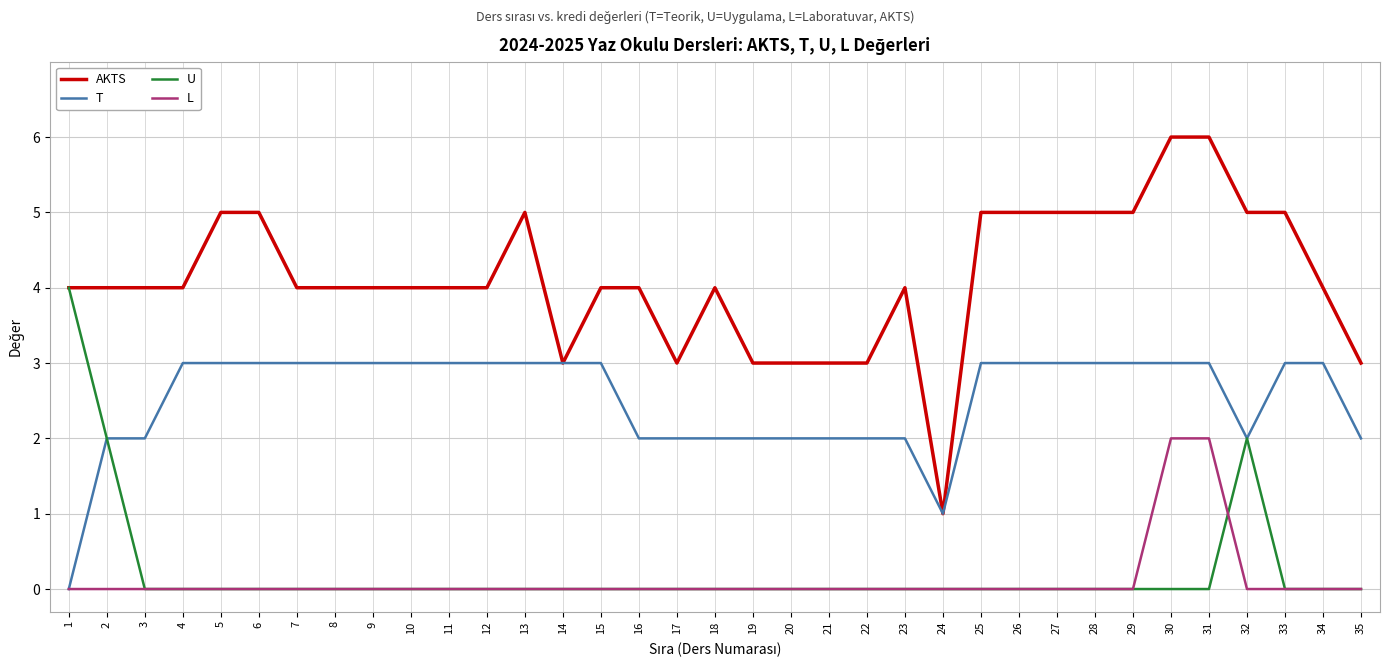

Is this an area chart (filled region under the line)?

No